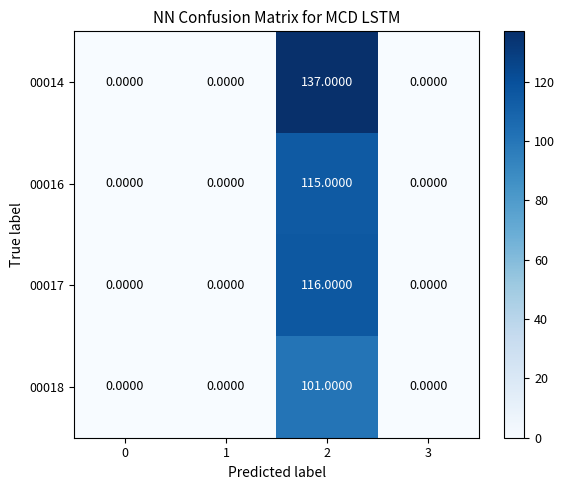

At 2, list the series in order from smallest to largest.

00018, 00016, 00017, 00014